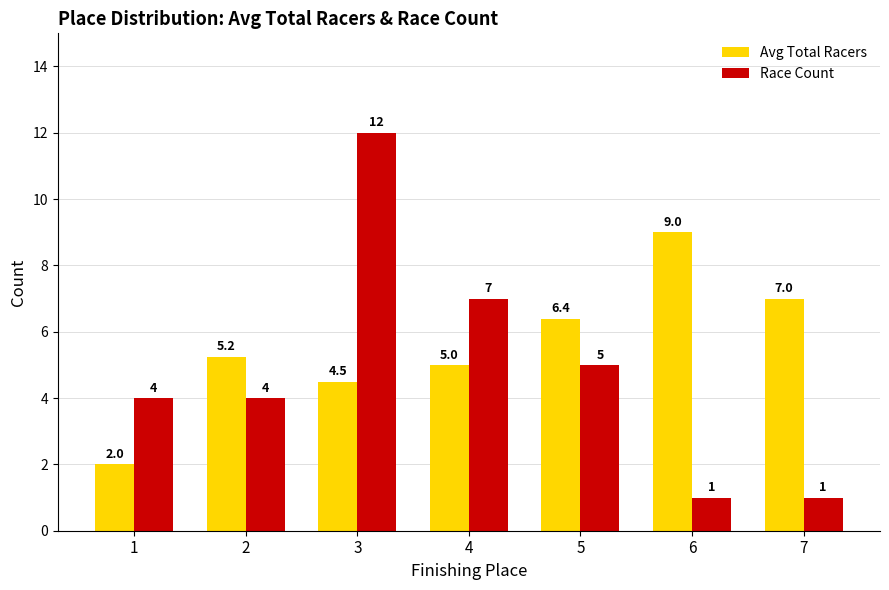

How many bars are there in total?

14